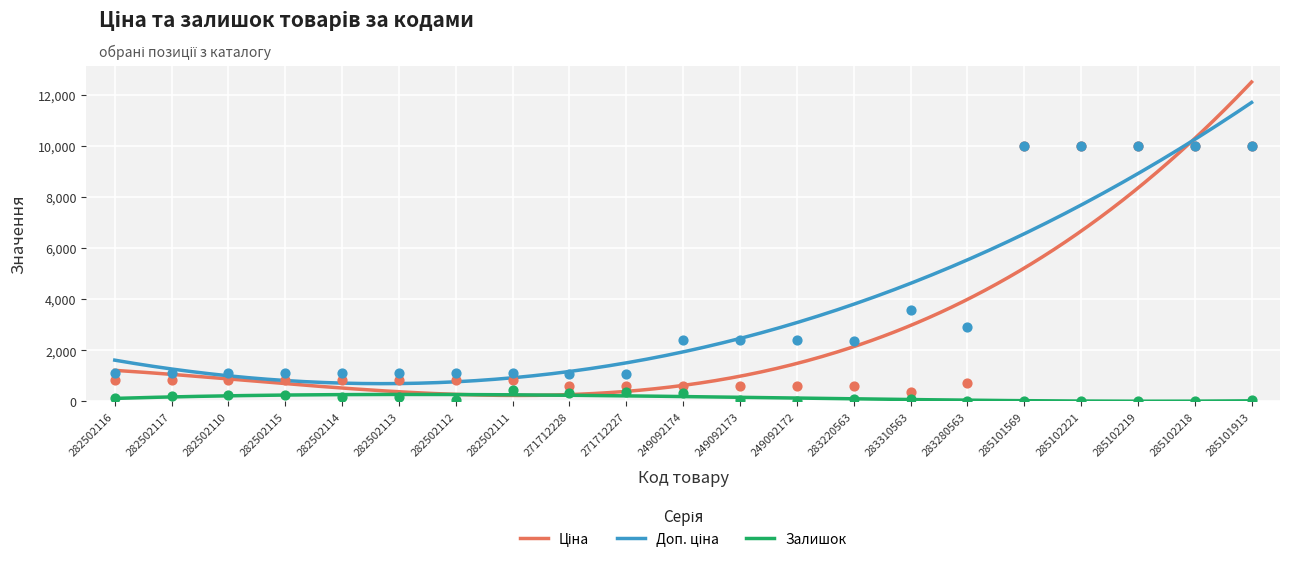

Which series has the largest total across all categories?

Доп. ціна